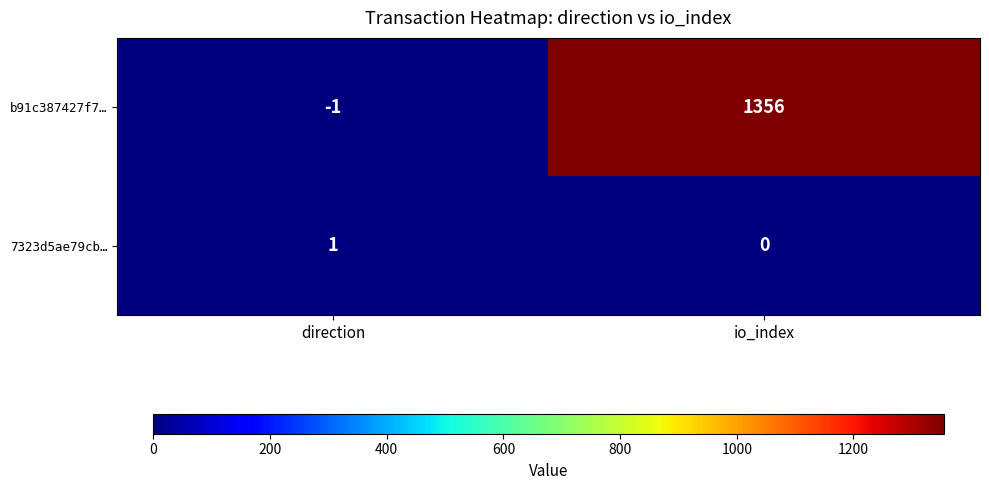

What is the greatest value displayed?

1356